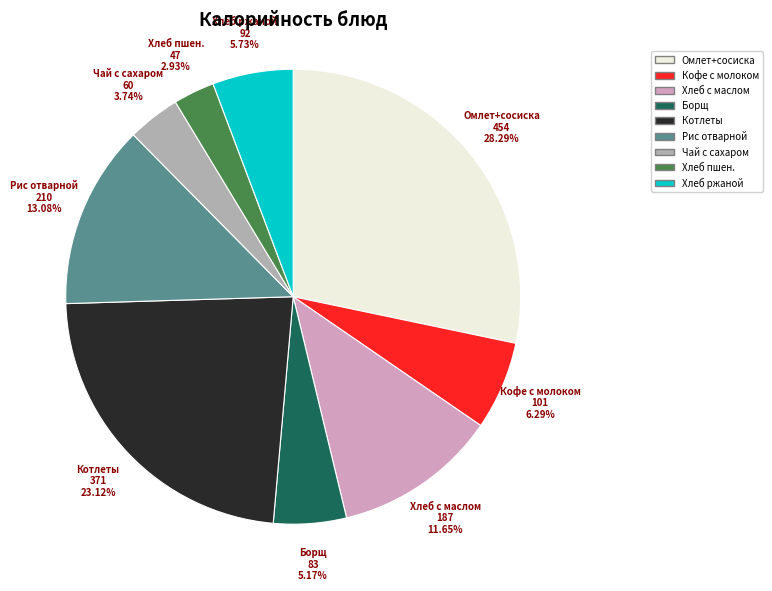

Rank the categories by value from lowest to highest.

Хлеб пшен., Чай с сахаром, Борщ, Хлеб ржаной, Кофе с молоком, Хлеб с маслом, Рис отварной, Котлеты, Омлет+сосиска